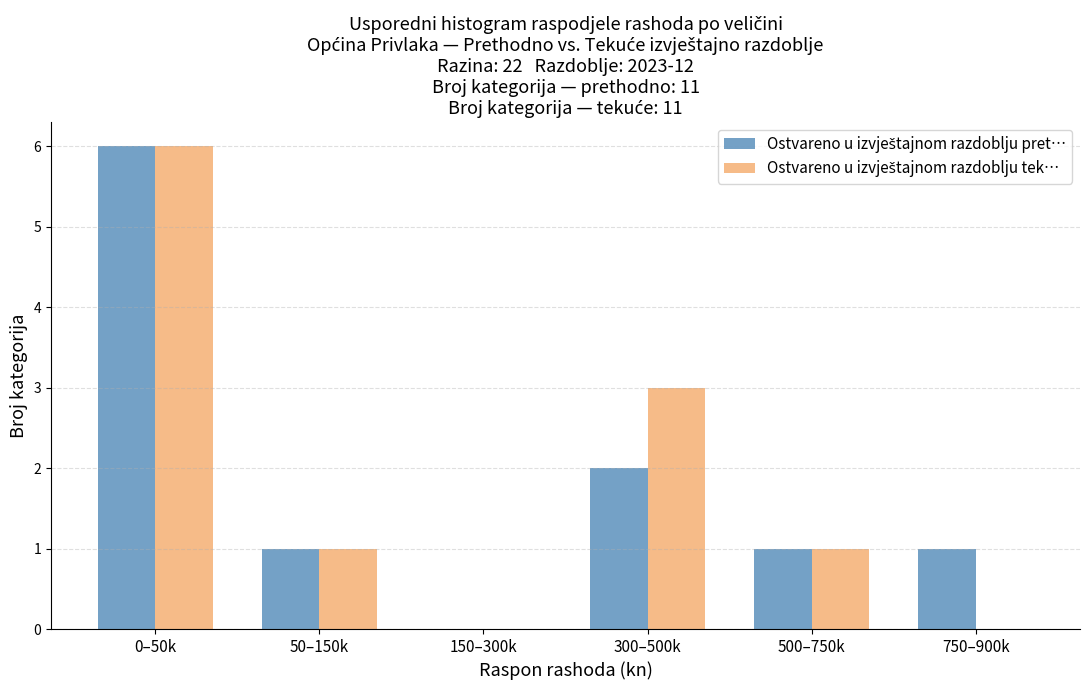

At which category is the sum across all series the highest?

0–50k